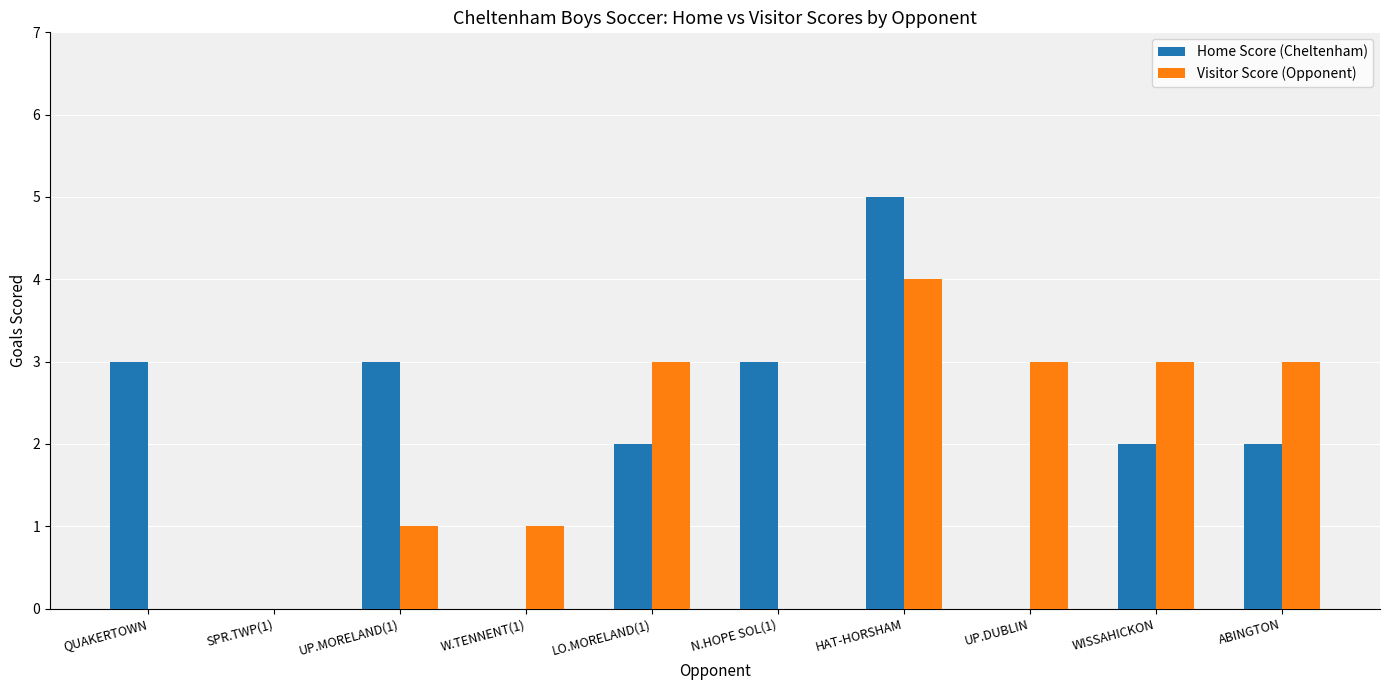

At which category is the sum across all series the highest?

HAT-HORSHAM